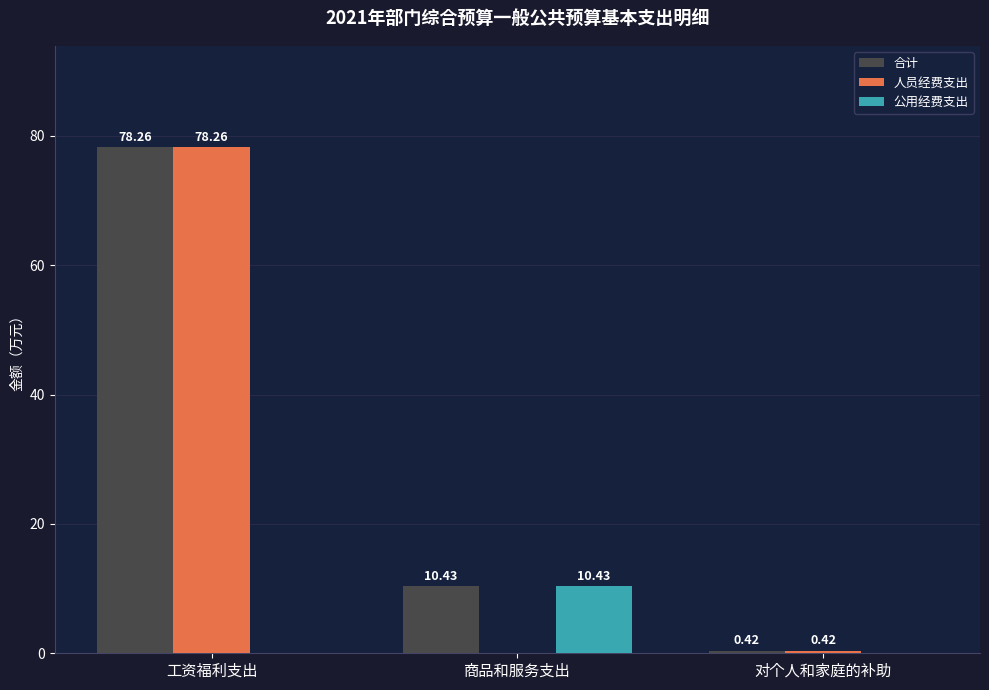

What is the sum of the 人员经费支出 values at 商品和服务支出 and 工资福利支出?

78.3